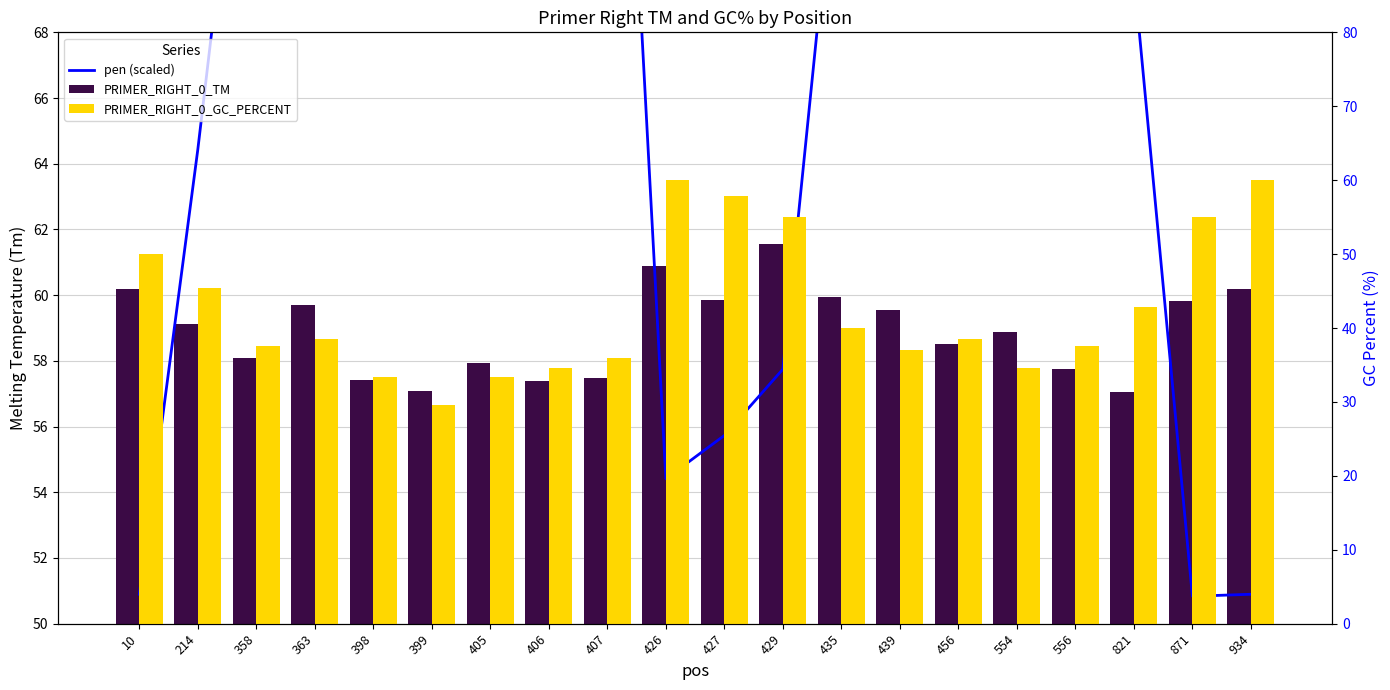

True or false: PRIMER_RIGHT_0_TM has a value of 24.6 at 456.

False